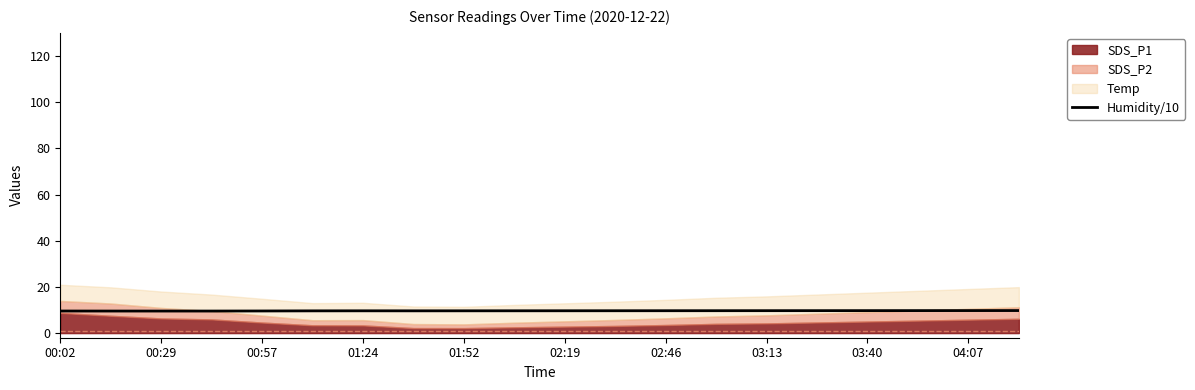

What is the sum of all values?

193.2